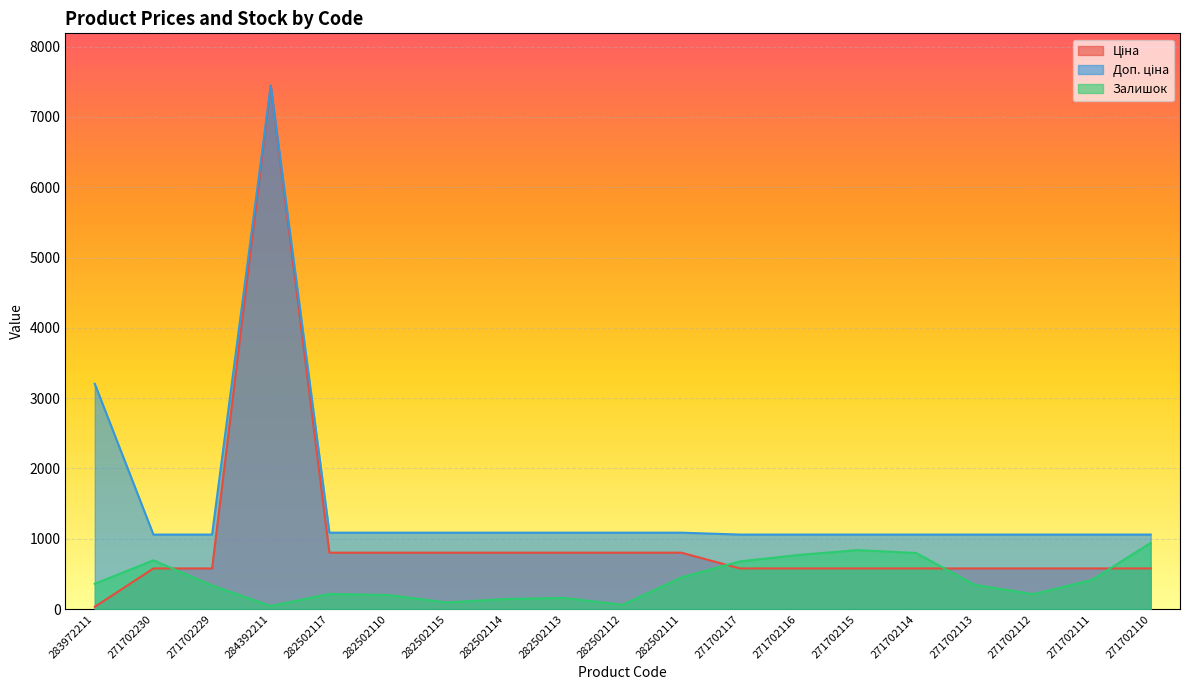

Where does the Залишок series first go above 345?

283972211